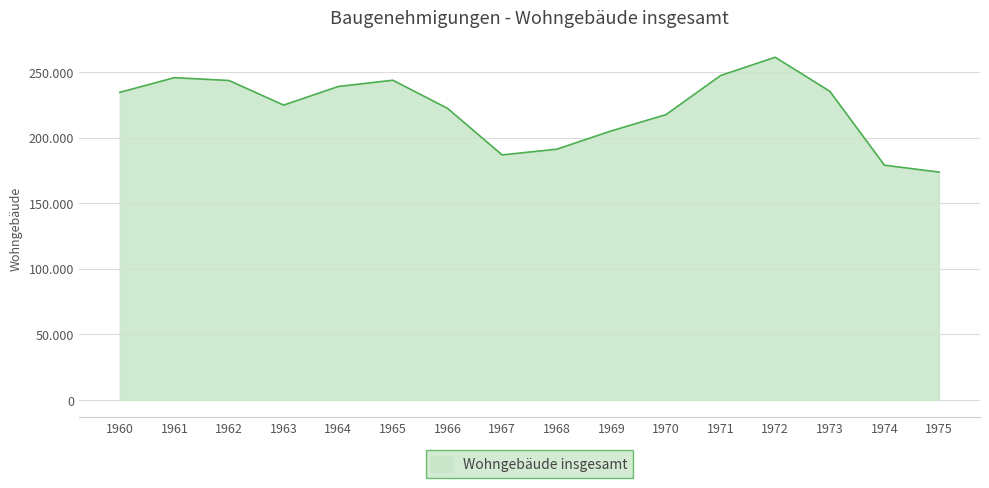

What is the difference between the values at 1967 and 1960?

47712